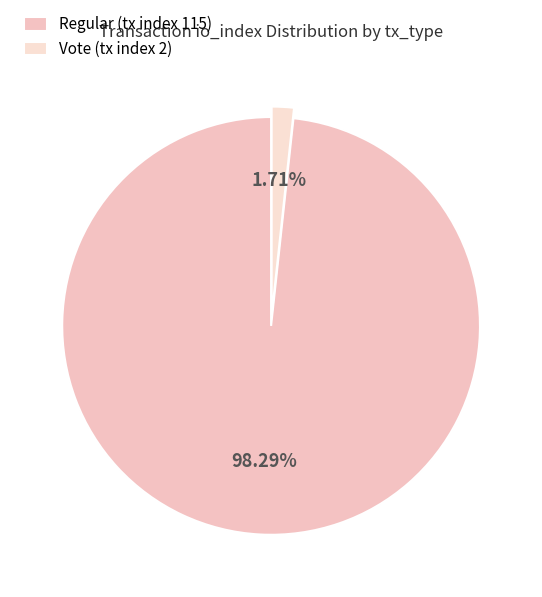

To the nearest percent, what percentage of the pie is Regular (tx index 115)?

98%